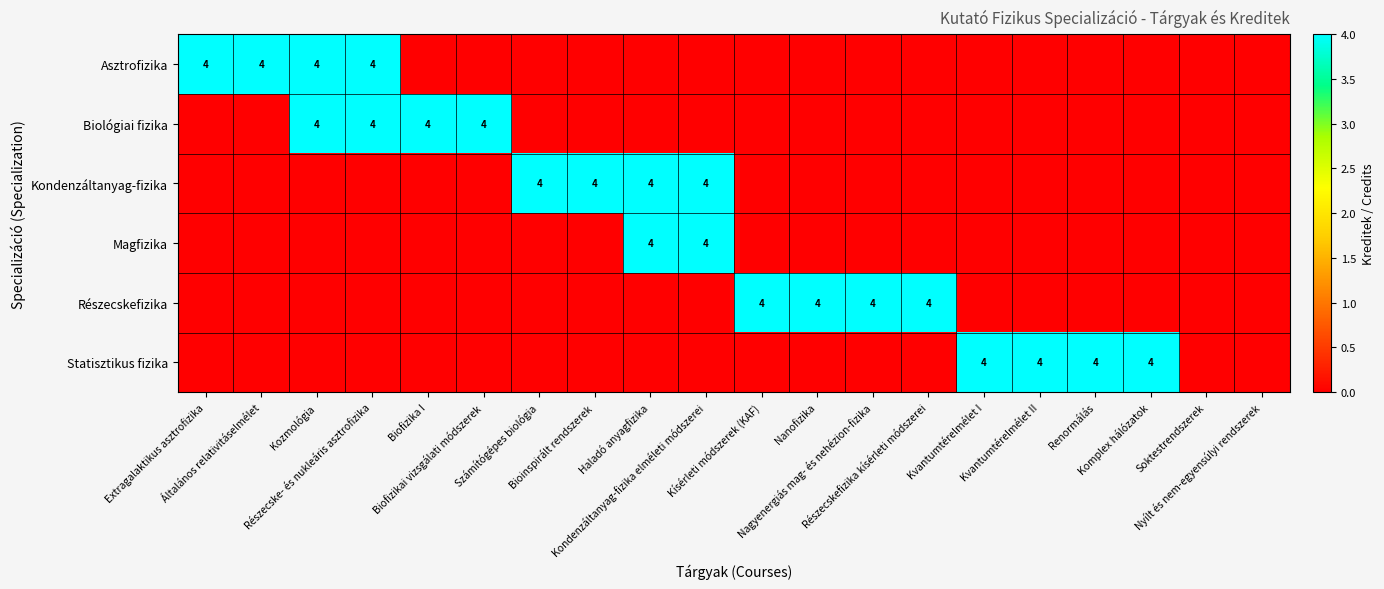

At which category does the chart reach its minimum across all series?

Biofizika I